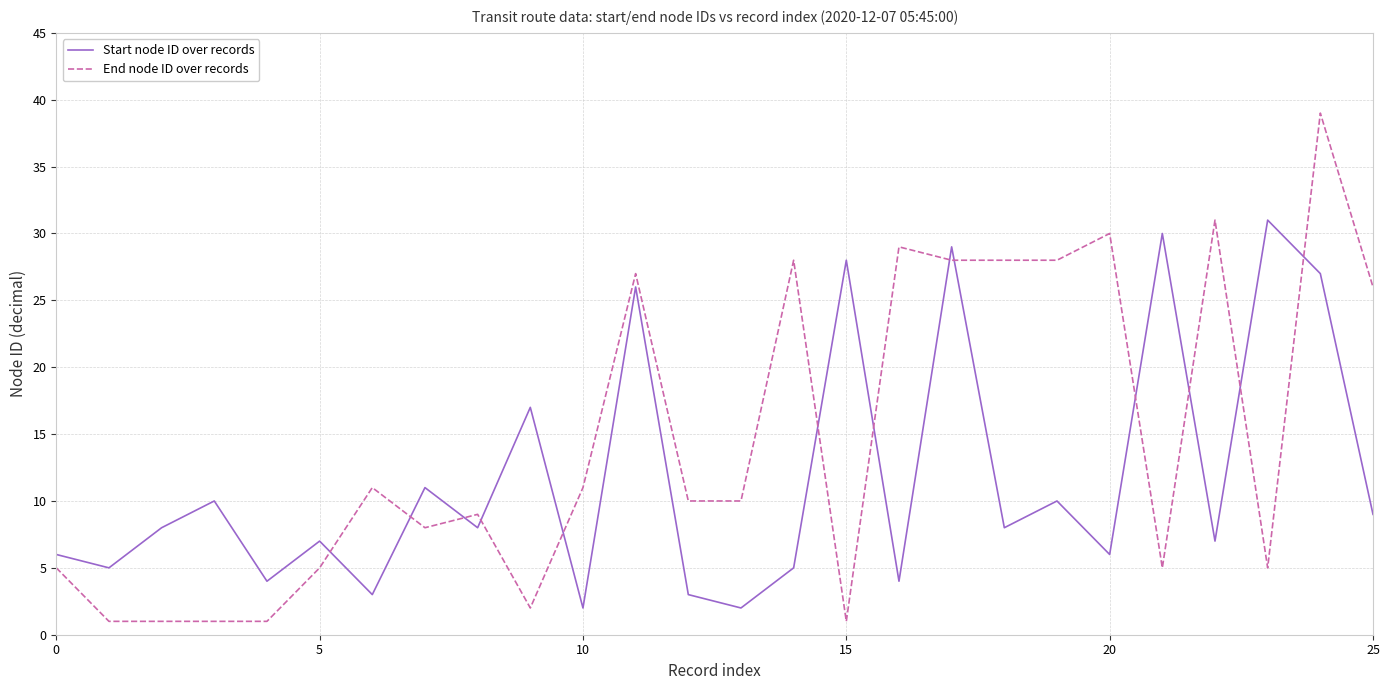

List the series in order of their peak value, highest first.

End node ID over records, Start node ID over records